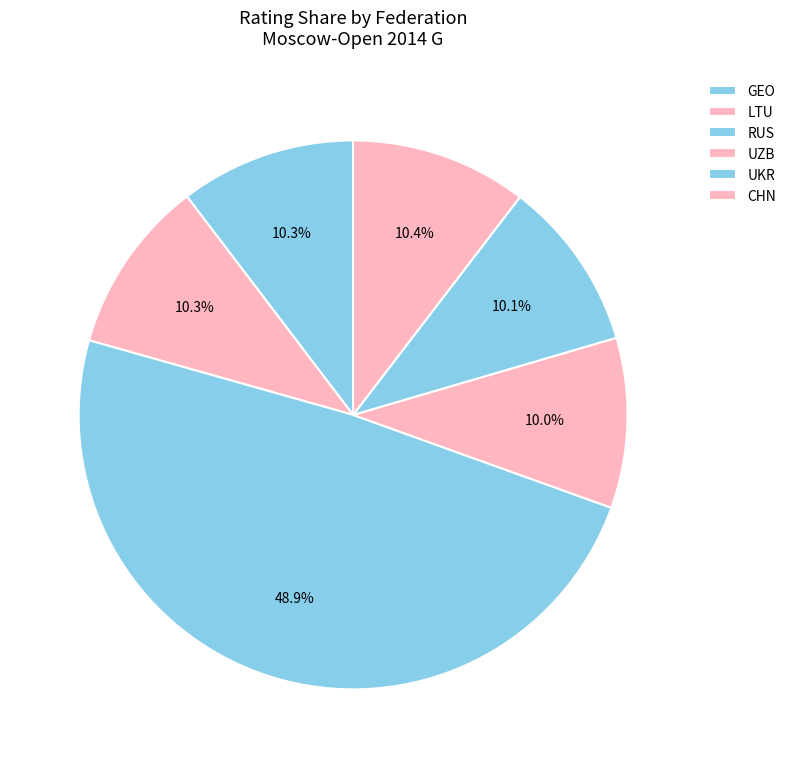

Count the number of slices in the pie.

6